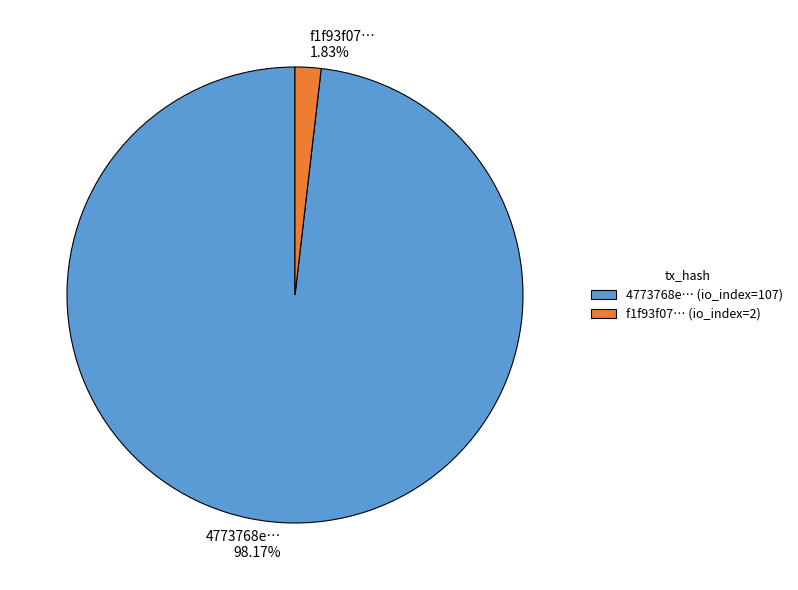

Is the sum of f1f93f07… 1.83% and 4773768e… 98.17% greater than half?

Yes